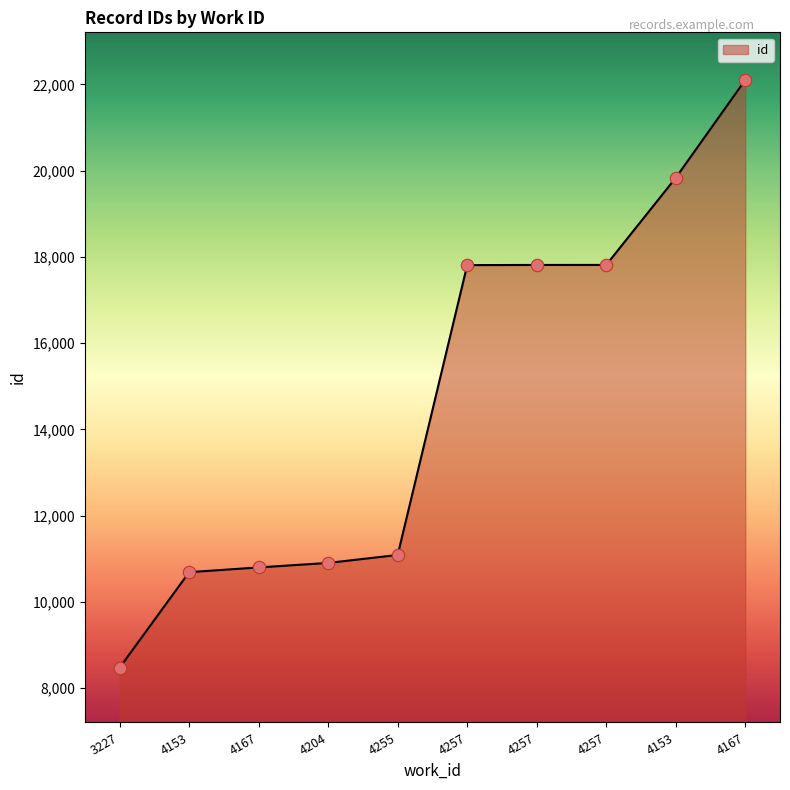

What is the ratio of the value at 4255 to the value at 4153?

1.0